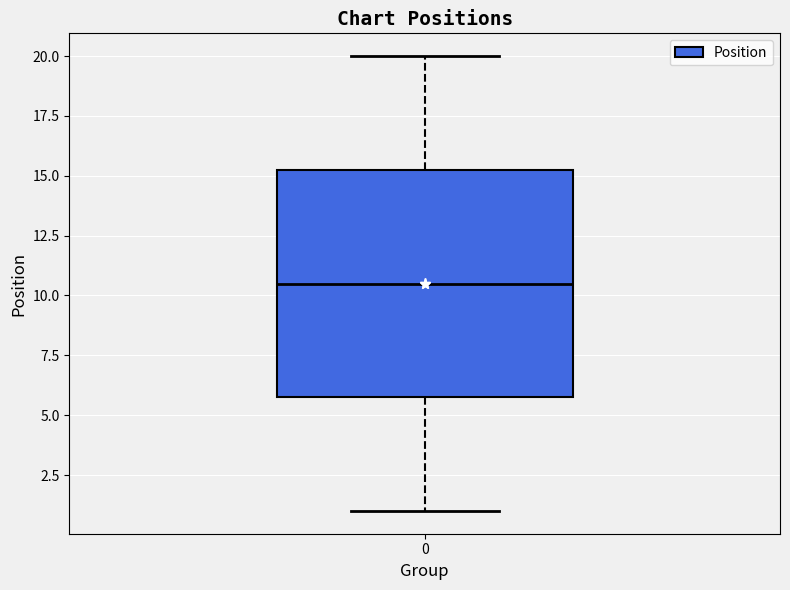

Read this box plot against the y-axis: the position of the median line, the range covered by the box, and the ends of both whiskers. The values are not printed on the chart, so give them approximately, as read against the axis.

median 10.5, box 6.0 to 15.5, whiskers 1.0 to 20.0